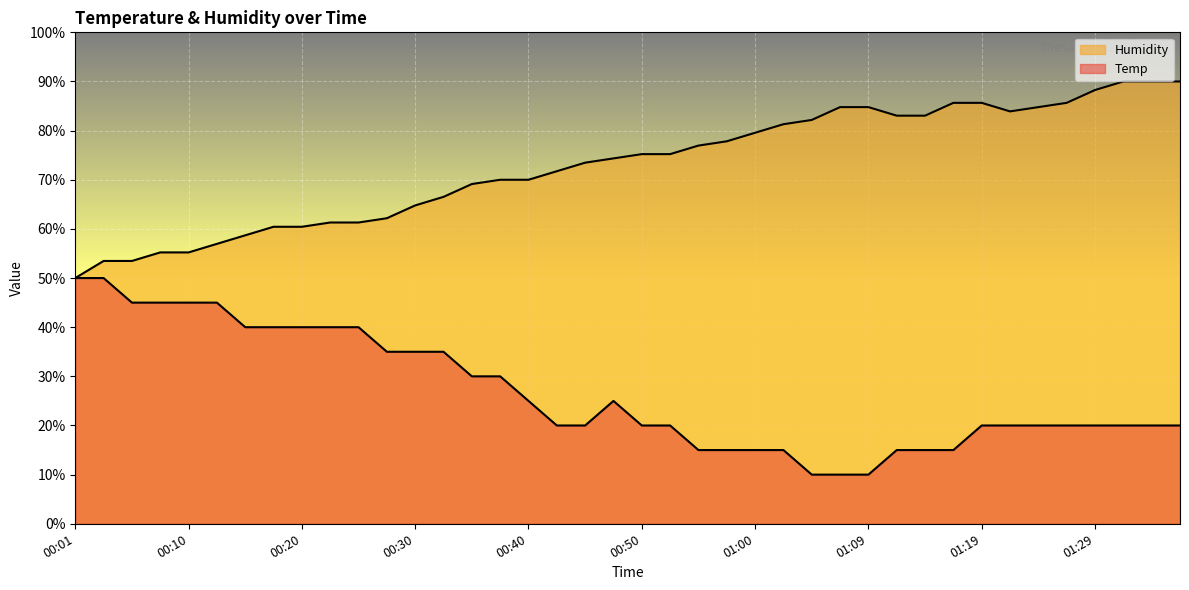

The Temp series shows 9.9 at 00:06. True or false?

False